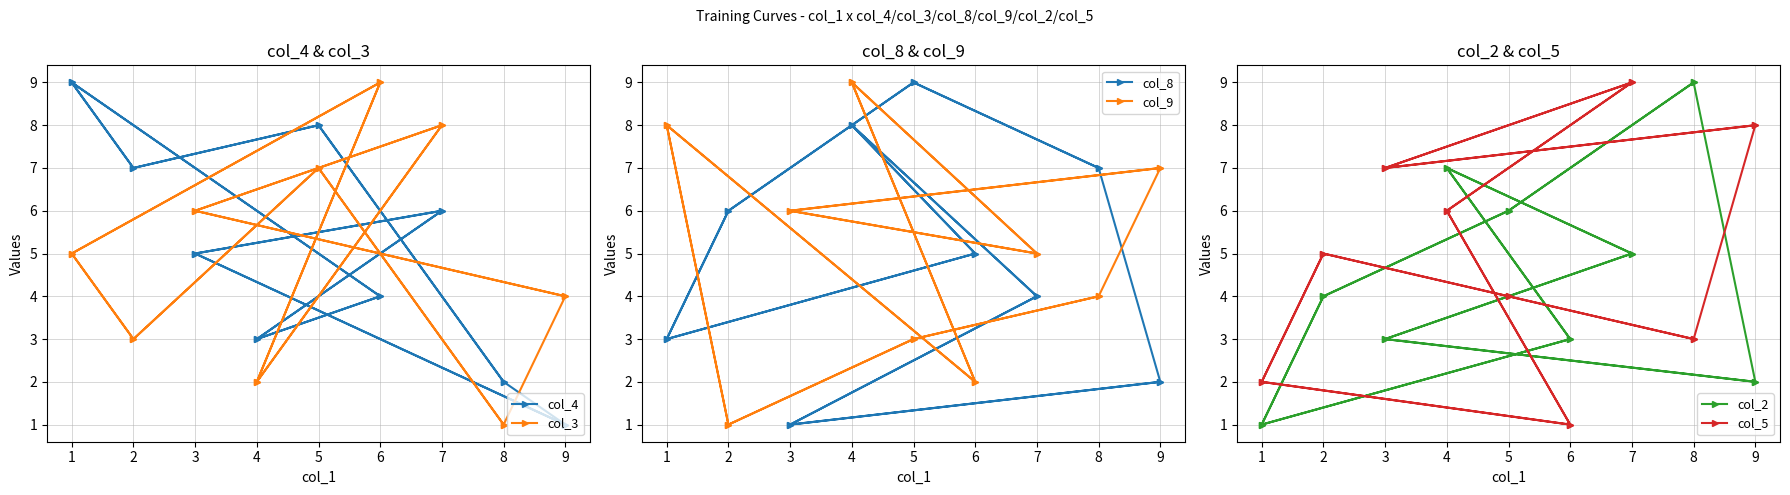

How many lines are shown in the chart?

6